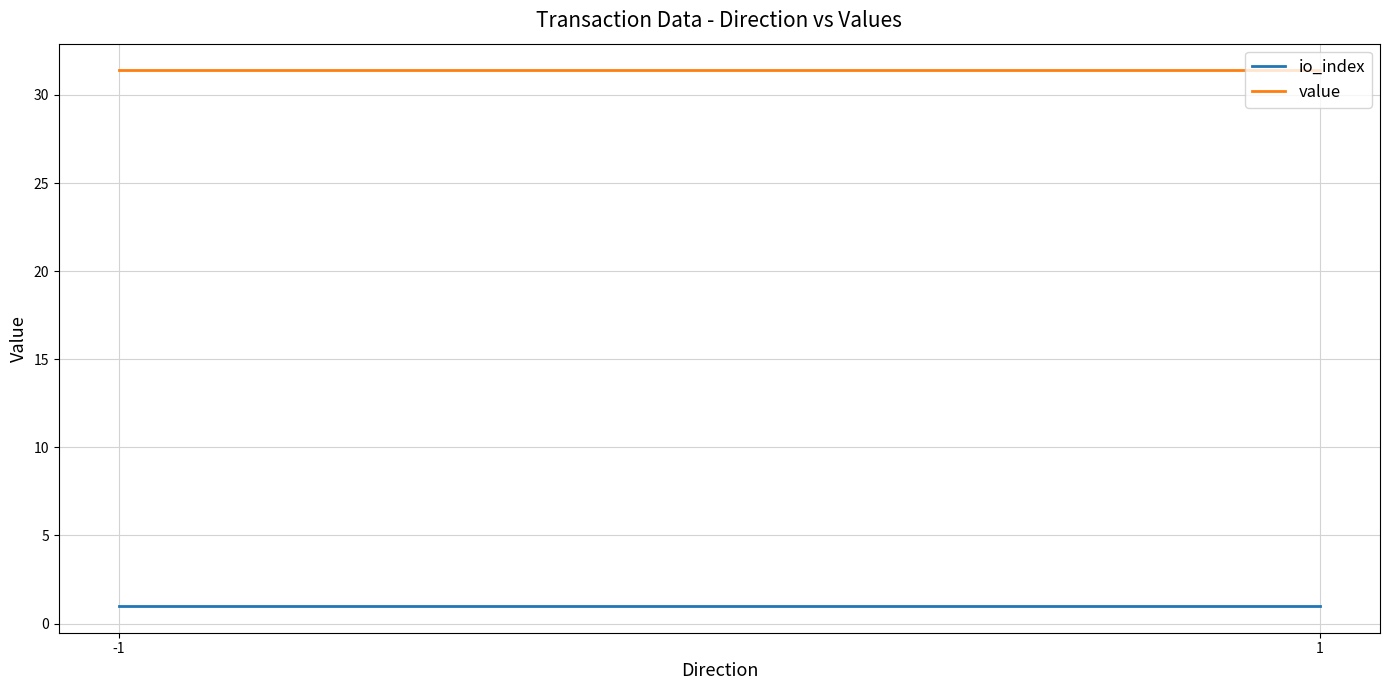

Reading left to right, extract all data points from this chart.

io_index: -1=1.0	1=1.0
value: -1=31.4	1=31.4